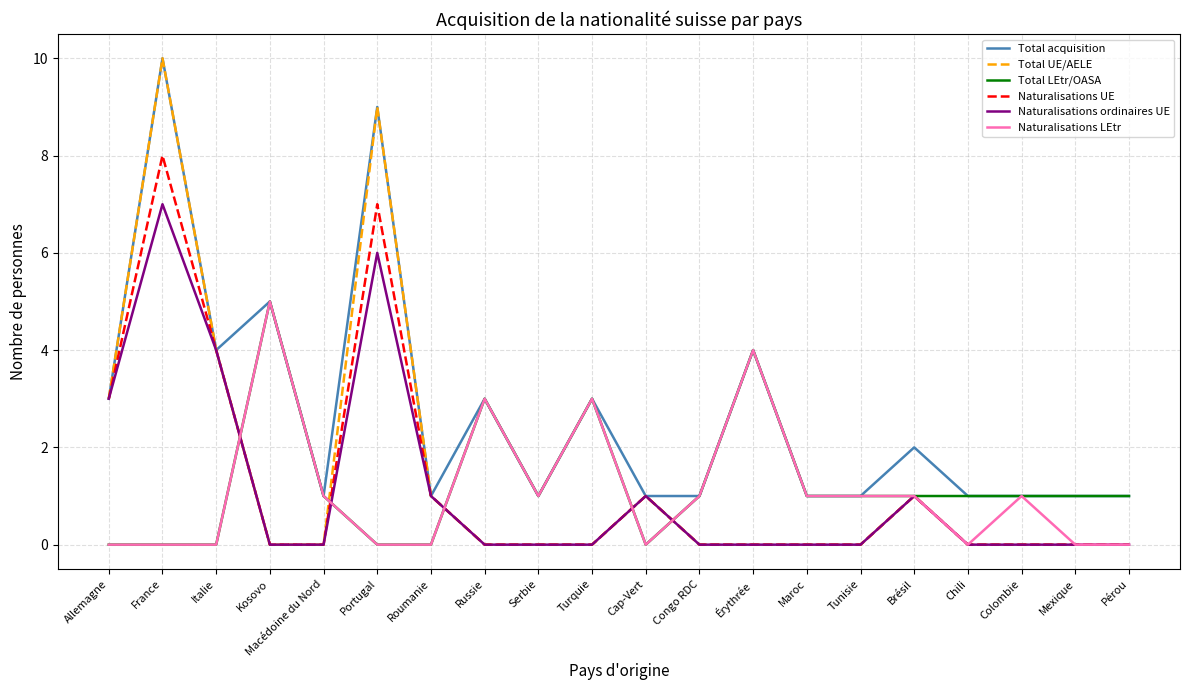

Which series has the widest spread of values?

Total UE/AELE